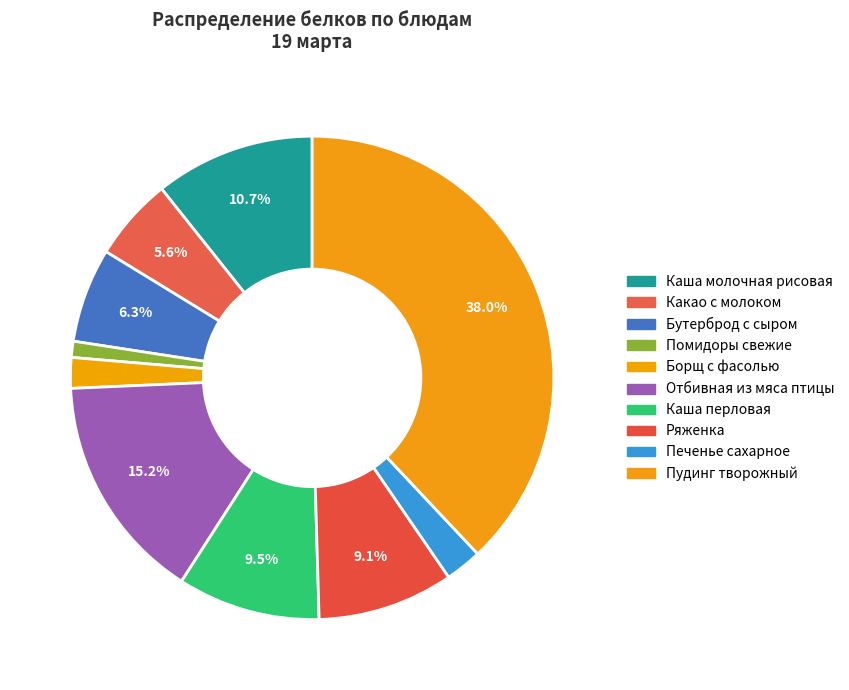

What percentage is NOT represented by Ряженка?

90.9%